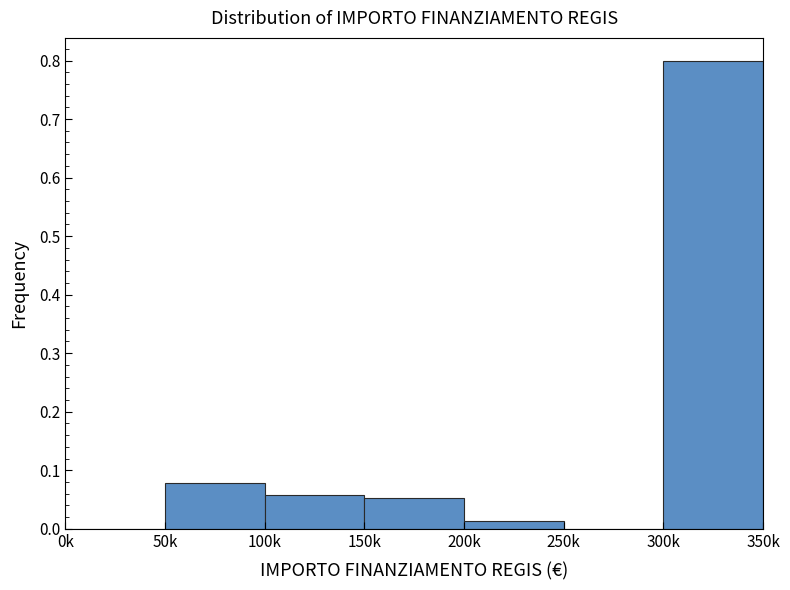

What is the sum of all values?

1.0